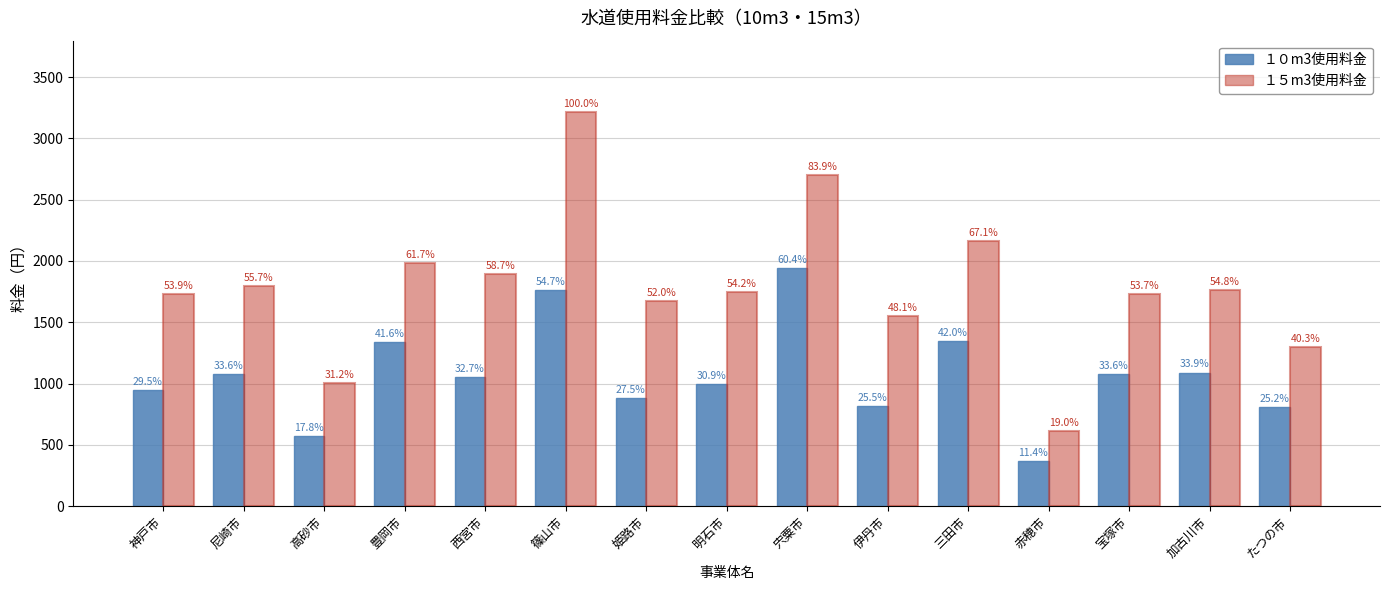

How many groups of bars are there?

15